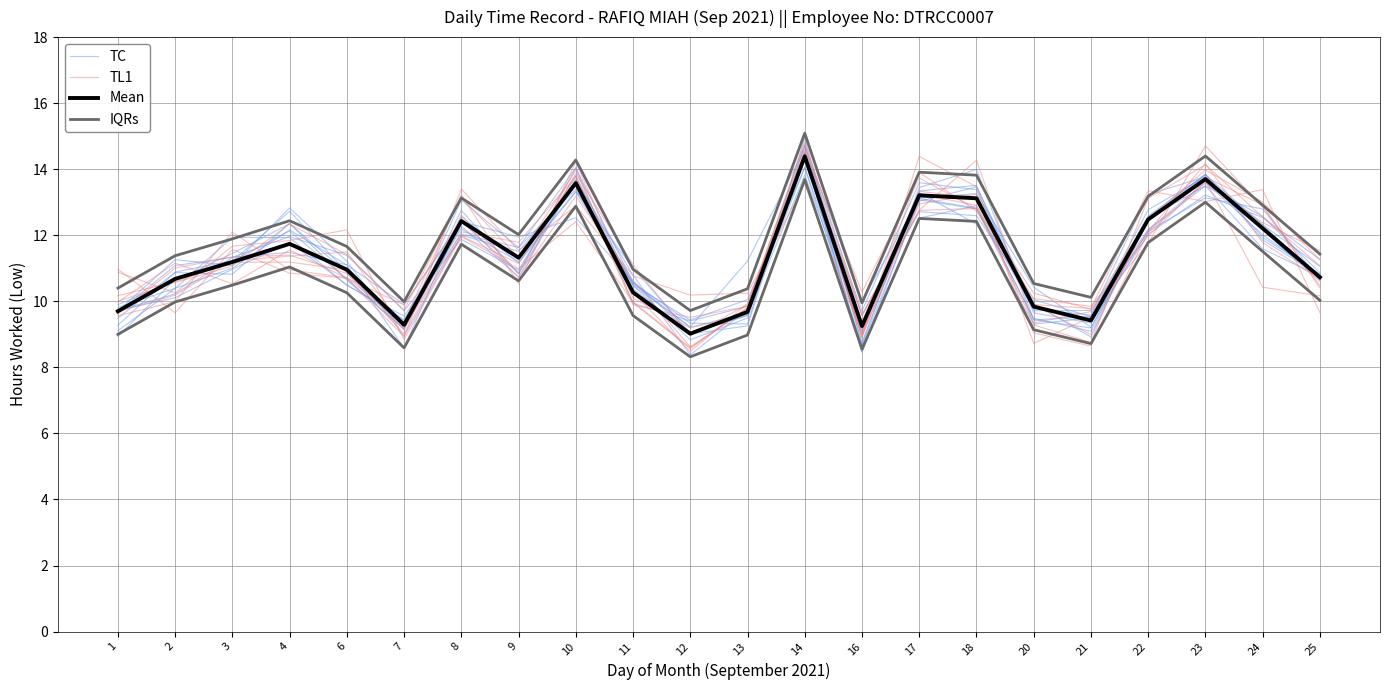

What is the average value of the TL1 series?

11.2